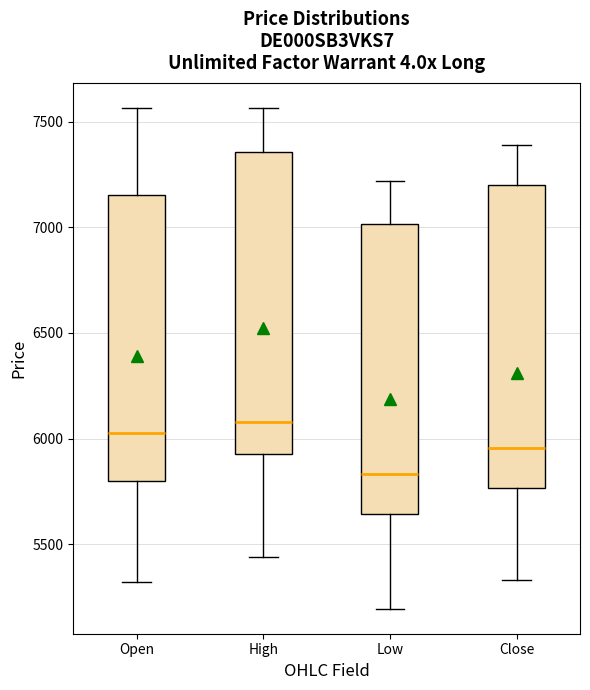

Which box's median line is the lowest?

Low